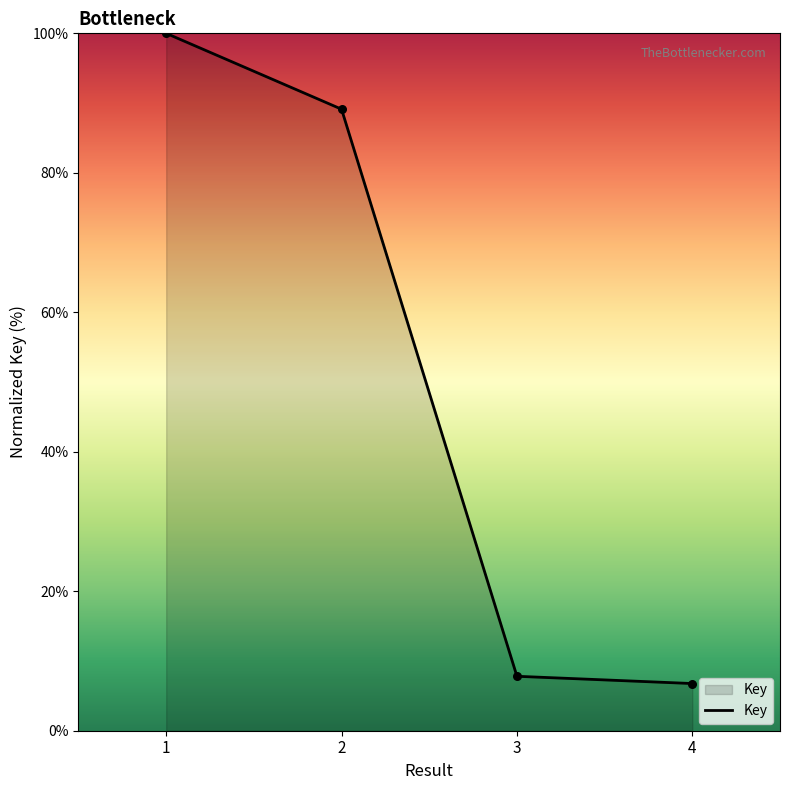

Which has a higher value, 1 or 3?

1